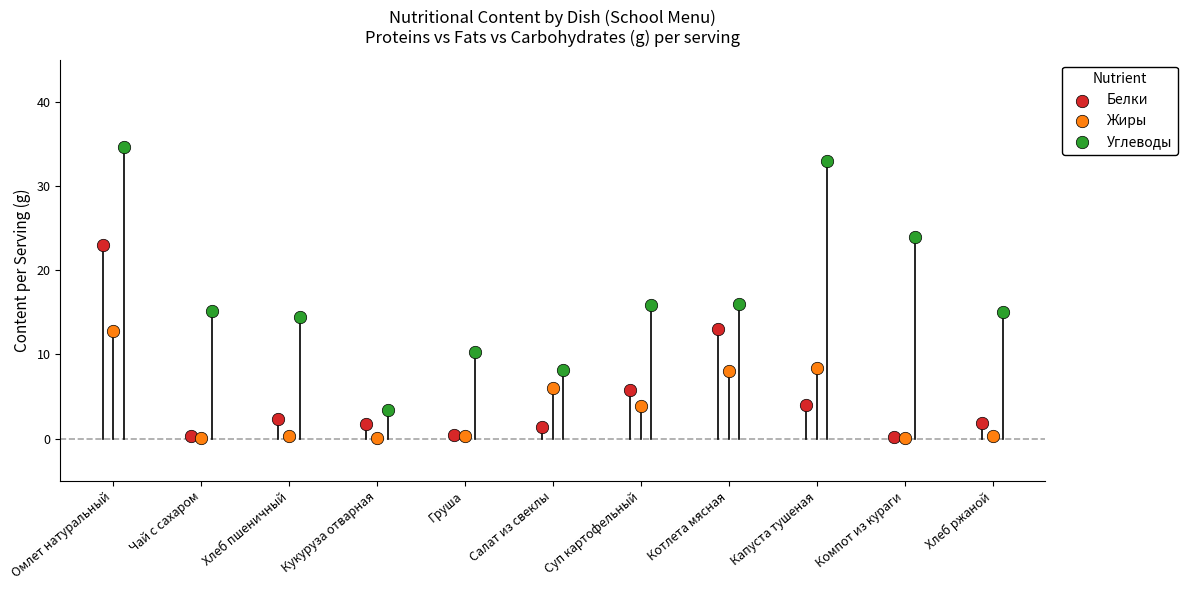

Which series contains the highest Y value?

Углеводы